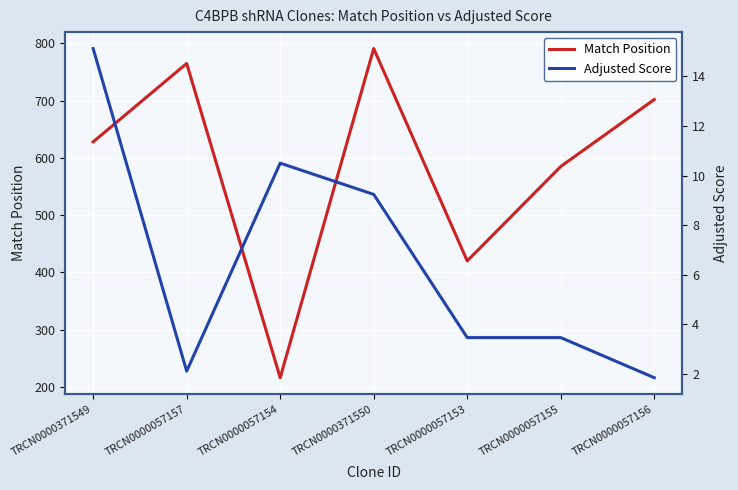

Which series changed the most between TRCN0000371549 and TRCN0000371550?

Match Position